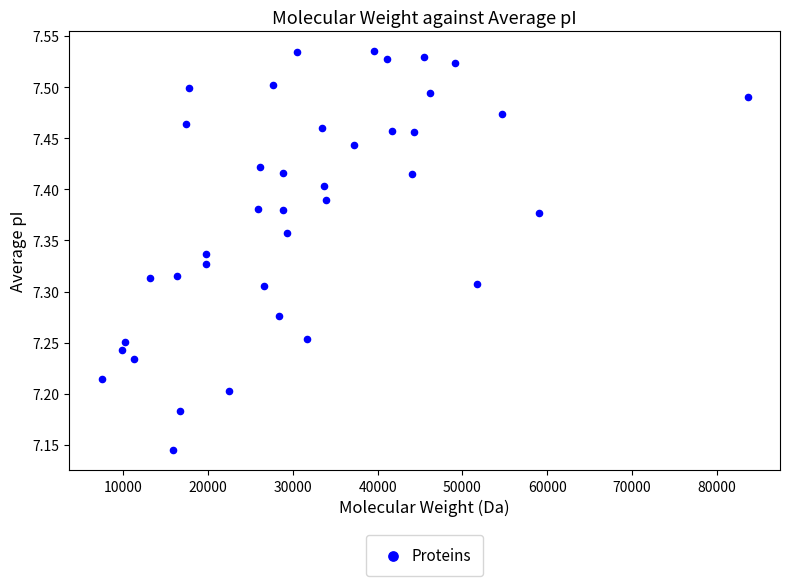

What is the range of X values (max minus min)?

76174.2